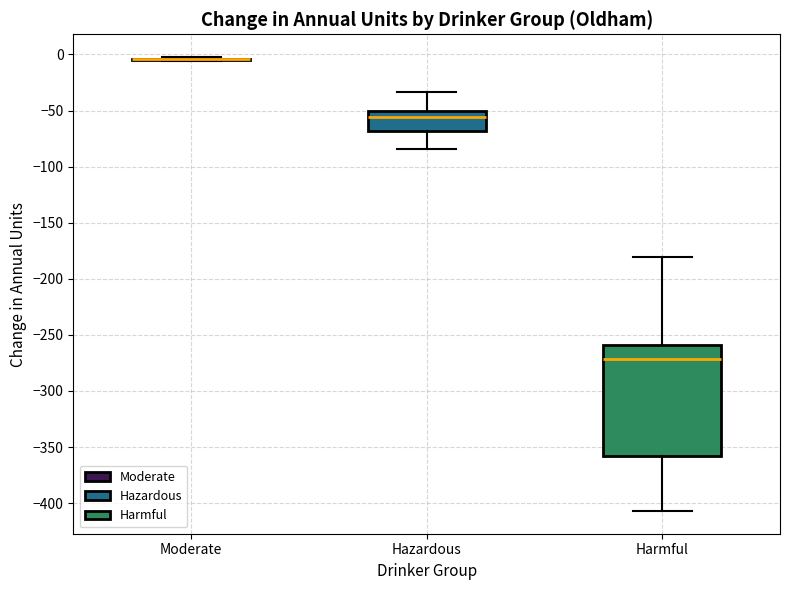

Comparing the boxes themselves (not the whiskers), which one is the tallest?

Harmful